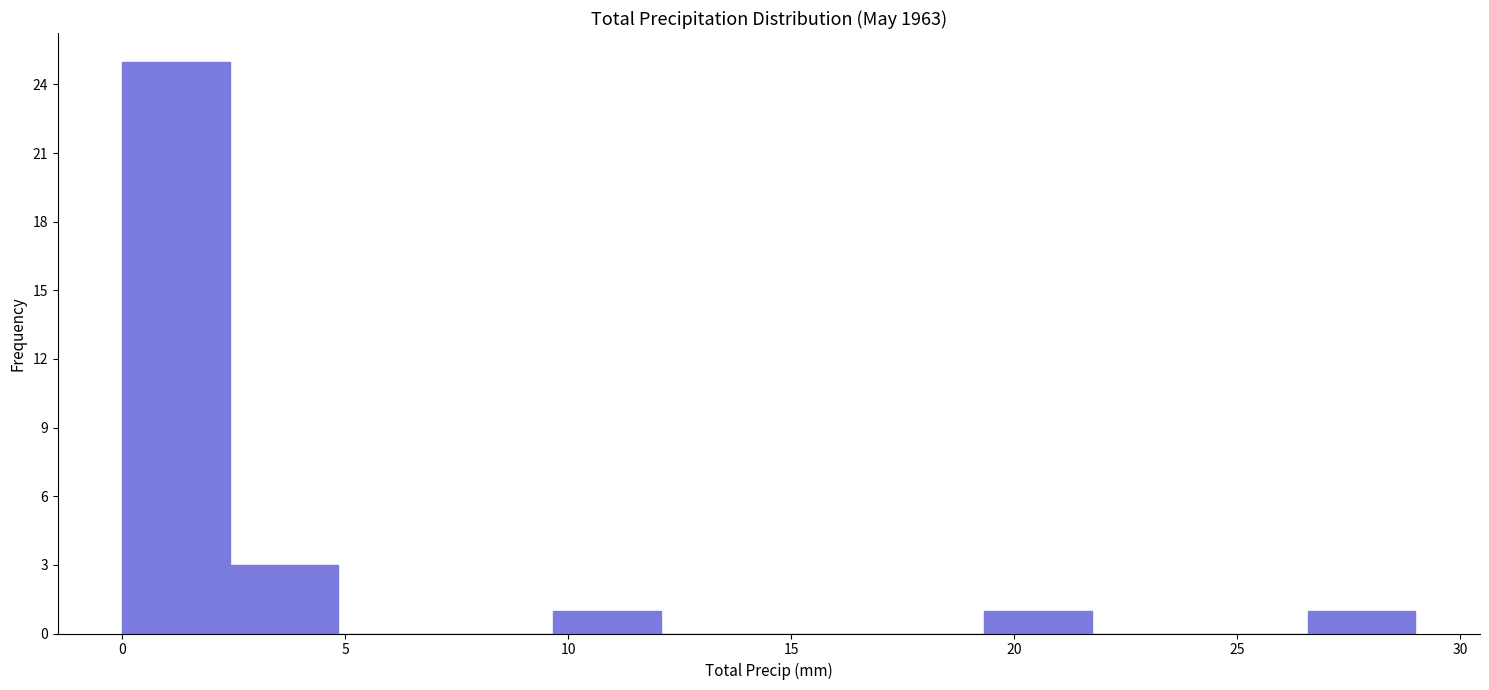

Reading left to right, transcribe this chart: for each bar, give the range it covers on the x-axis and its height. Neither the bar edges nor the heights are printed on the chart, so give them approximately, as read against the axes.

0.0 to 2.5: 25
2.5 to 5.0: 3
5.0 to 7.5: 0
7.5 to 9.5: 0
9.5 to 12.0: 1
12.0 to 14.5: 0
14.5 to 17.0: 0
17.0 to 19.5: 0
19.5 to 22.0: 1
22.0 to 24.0: 0
24.0 to 26.5: 0
26.5 to 29.0: 1